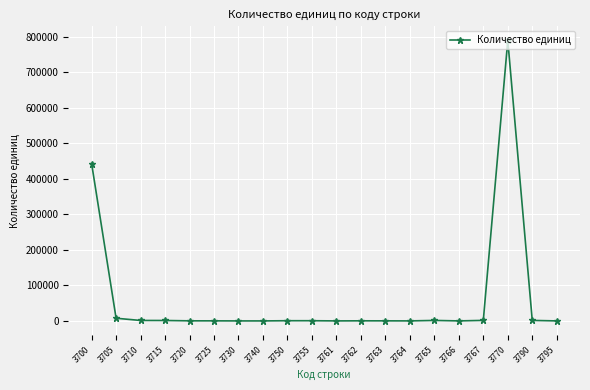

True or false: there are more than 2 points higher than both neighbors.

True